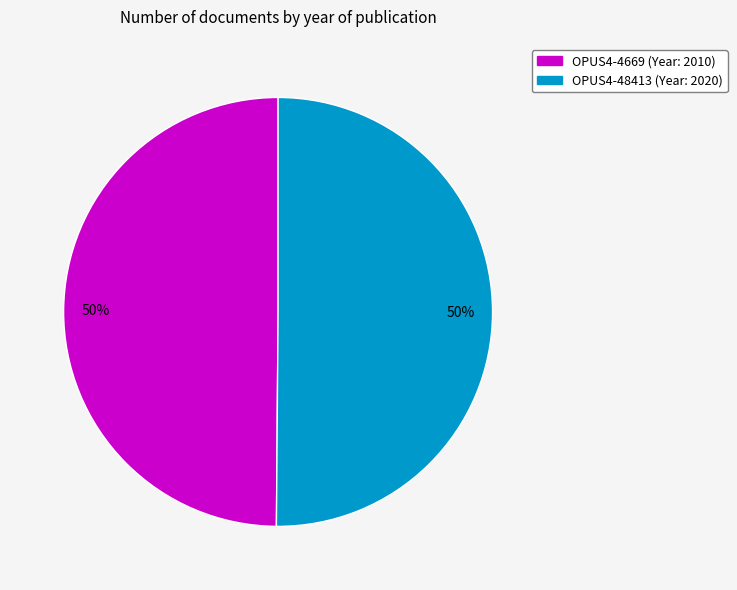

What is the ratio of the value at OPUS4-4669 to the value at OPUS4-48413?

1.0